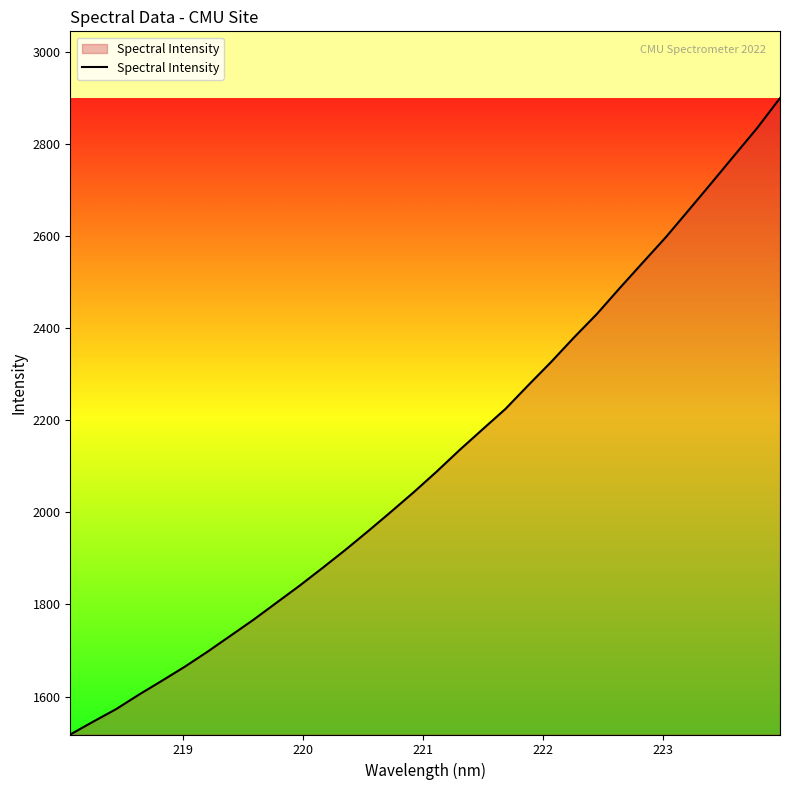

How many series are shown in this chart?

1